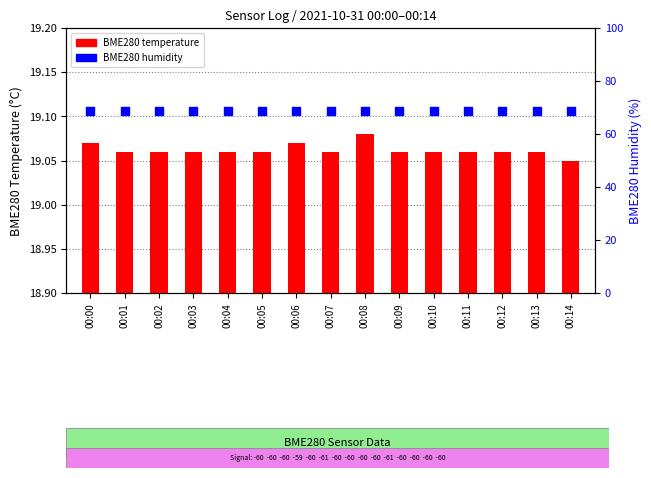

Which series reaches the maximum Y coordinate?

BME280 humidity